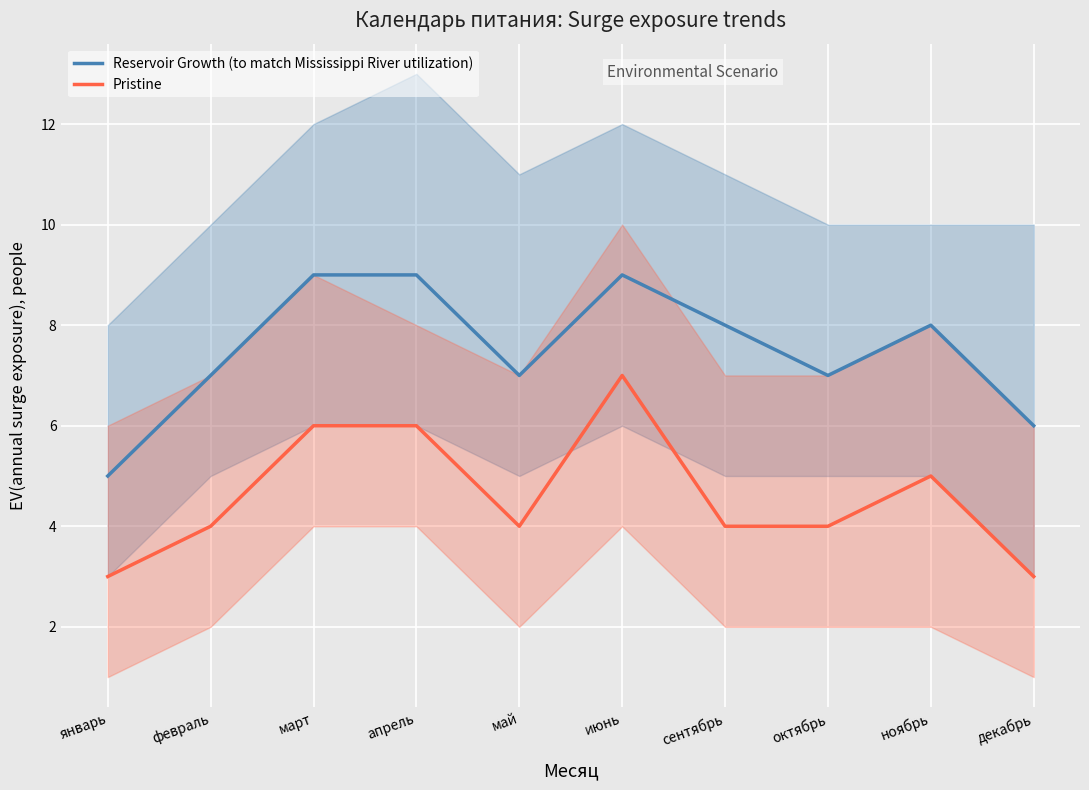

True or false: Pristine has a value of 5 at ноябрь.

True